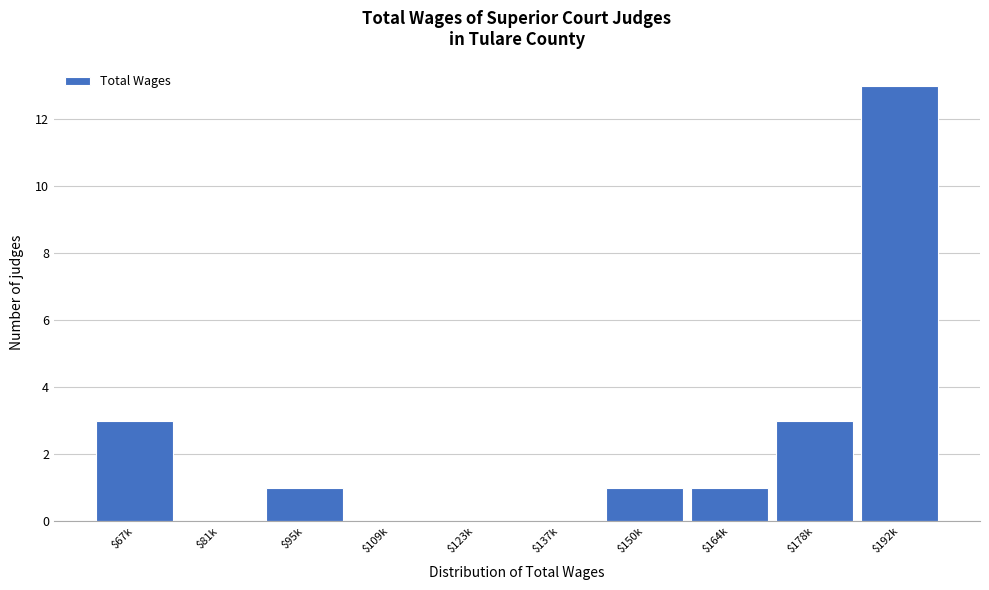

Is it true that the value at $81k is 0?

True